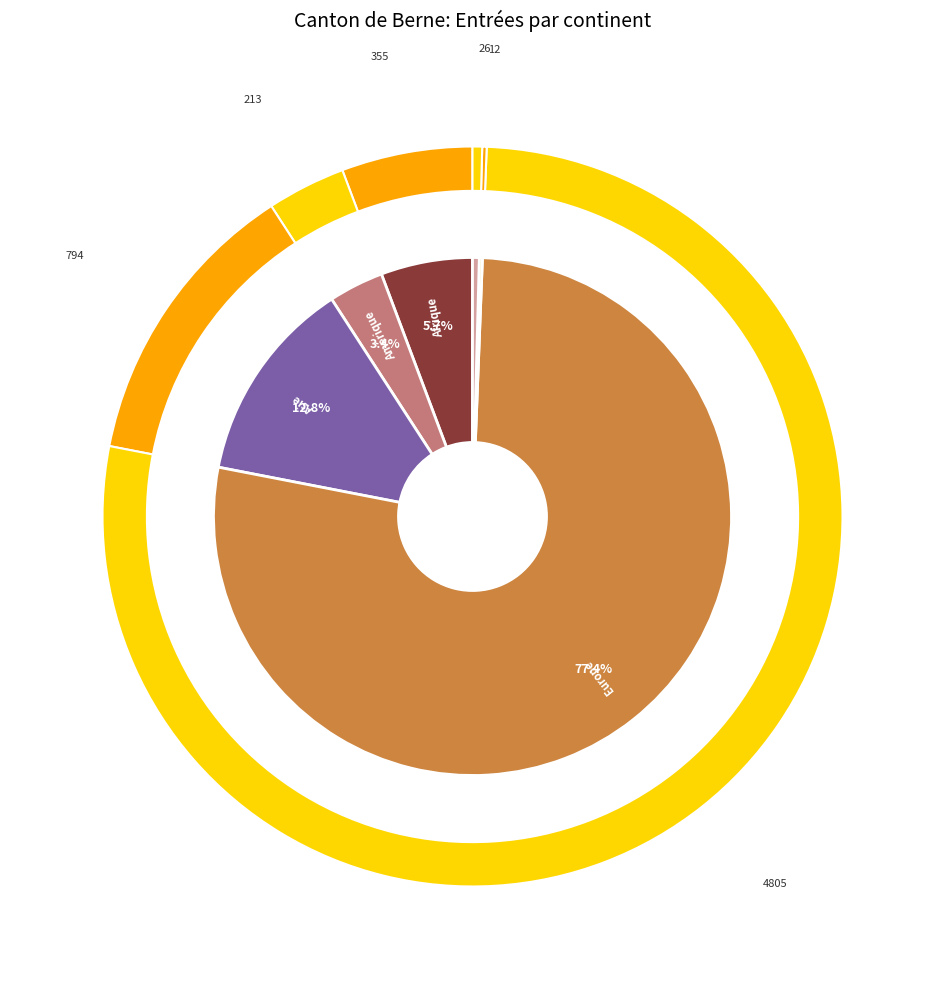

What is the smallest slice in the pie chart?

Océanie